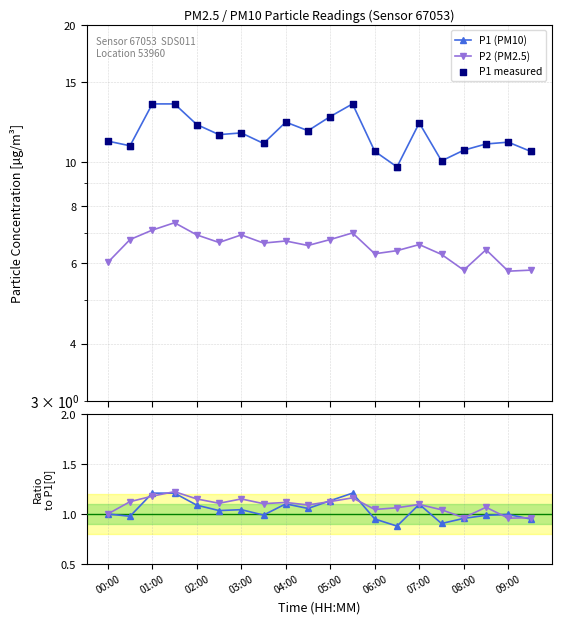

Which series reaches the maximum Y coordinate?

P1 (PM10)